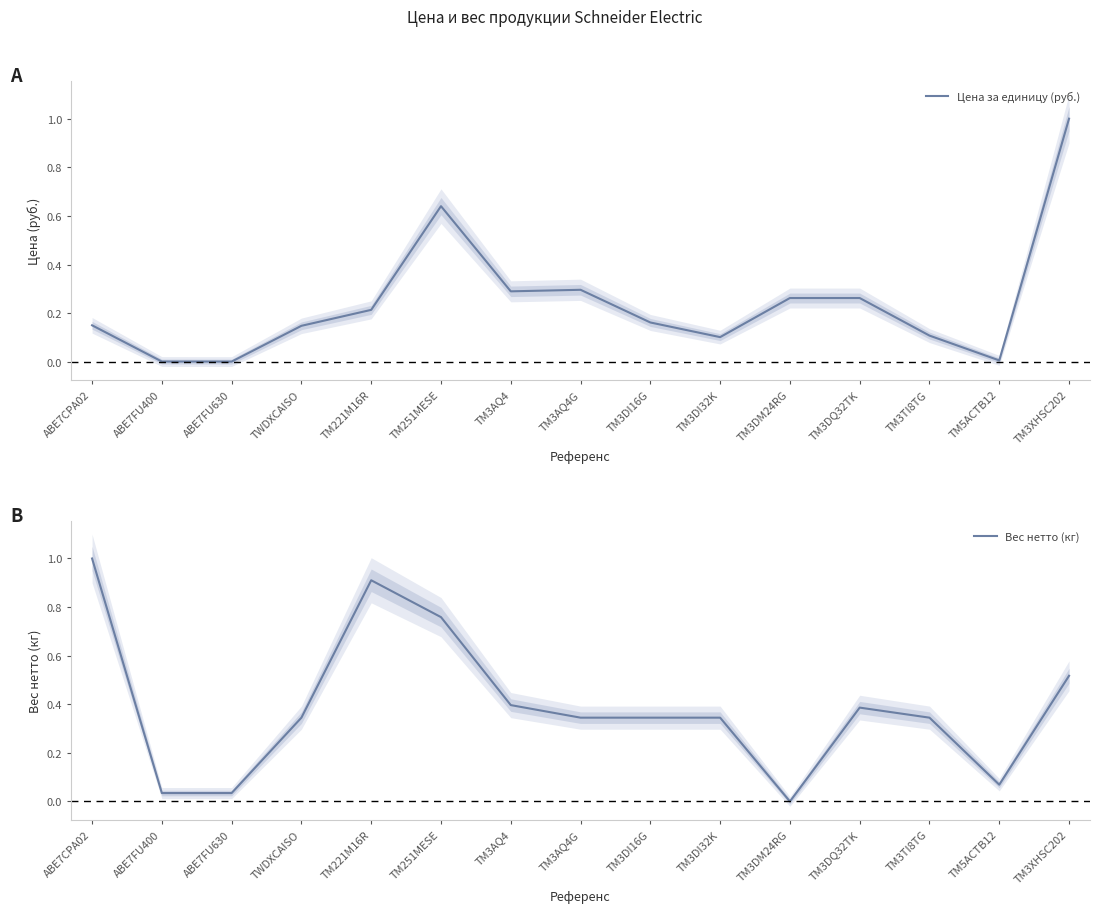

Between TM3DI16G and TM3DM24RG, which series saw the biggest shift?

Вес нетто (кг)